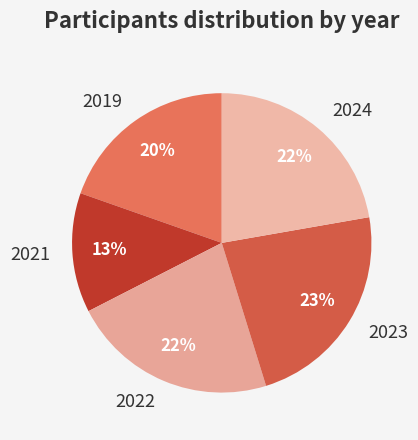

Is there any slice that represents more than half of the pie?

No